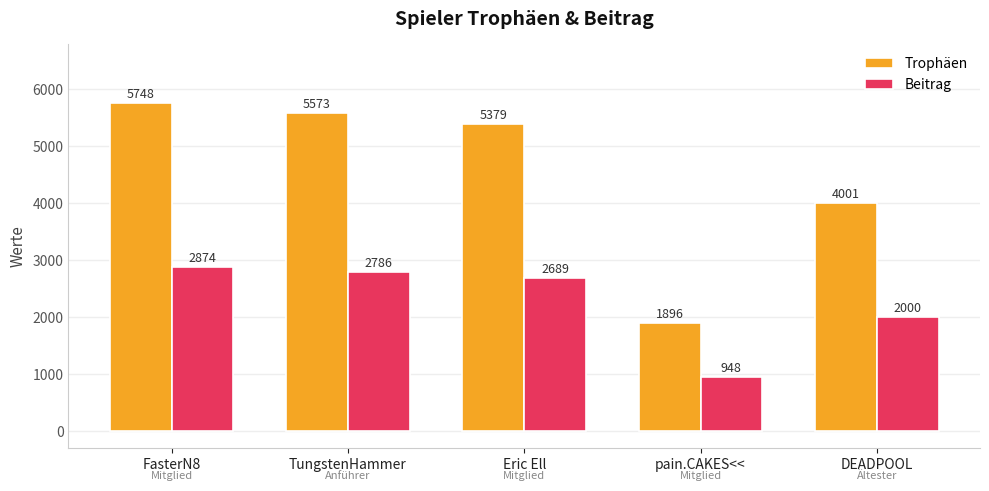

Reading right to left, extract all data points from this chart.

Trophäen: DEADPOOL=4001	pain.CAKES<<=1896	Eric Ell=5379	TungstenHammer=5573	FasterN8=5748
Beitrag: DEADPOOL=2000	pain.CAKES<<=948	Eric Ell=2689	TungstenHammer=2786	FasterN8=2874